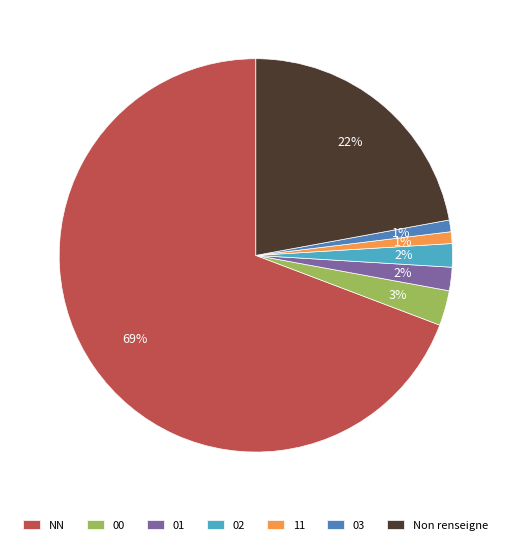

Combined, do Non renseigne and 01 account for over 50%?

No